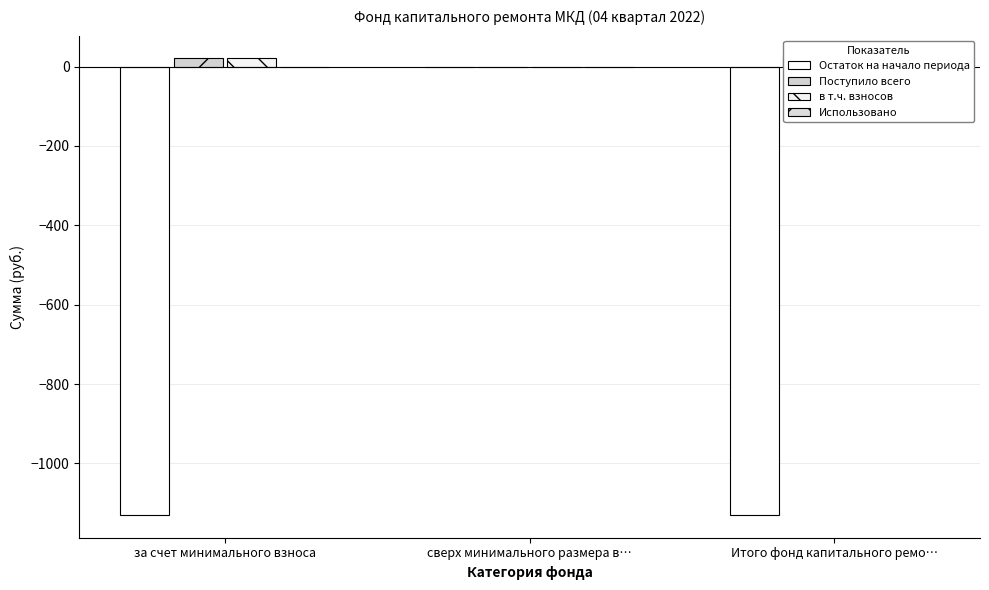

How many bars are there in total?

12